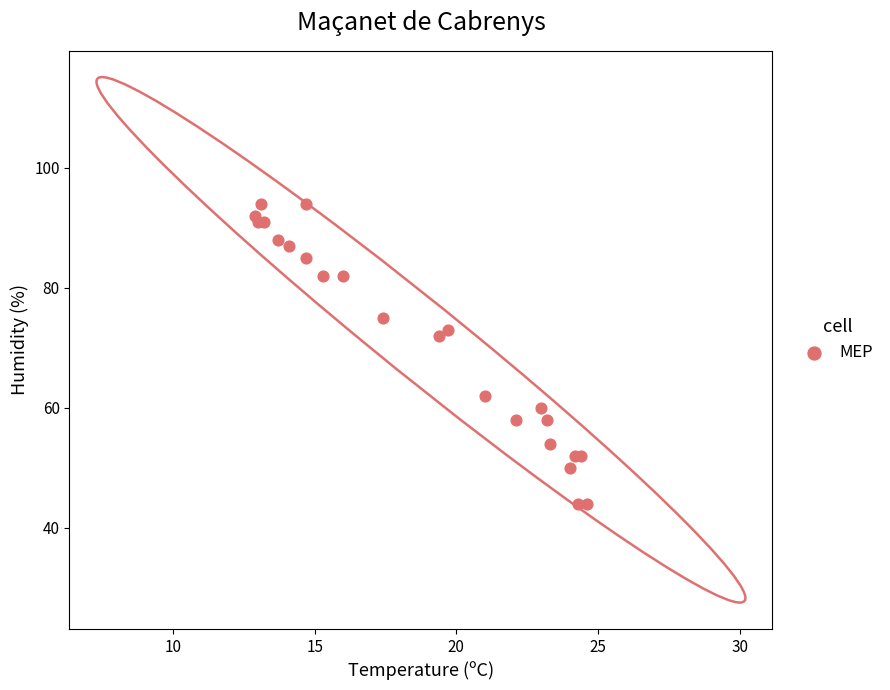

What Y value in the scatter plot is closest to 69?

72